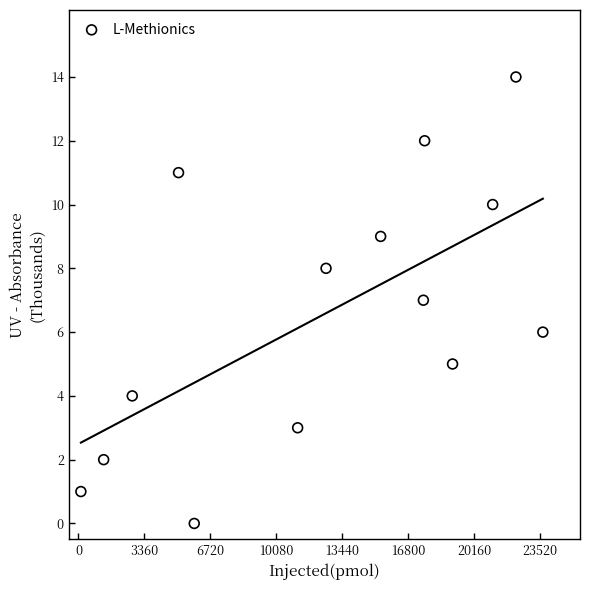

What is the range of Y values (max minus min)?

14